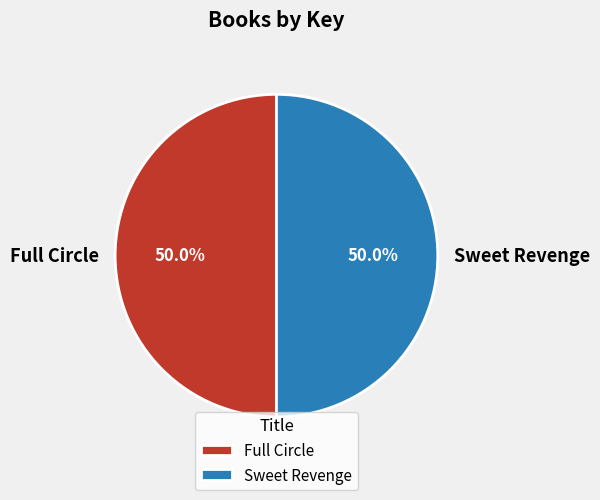

How much of the chart is everything except Sweet Revenge?

50.0%